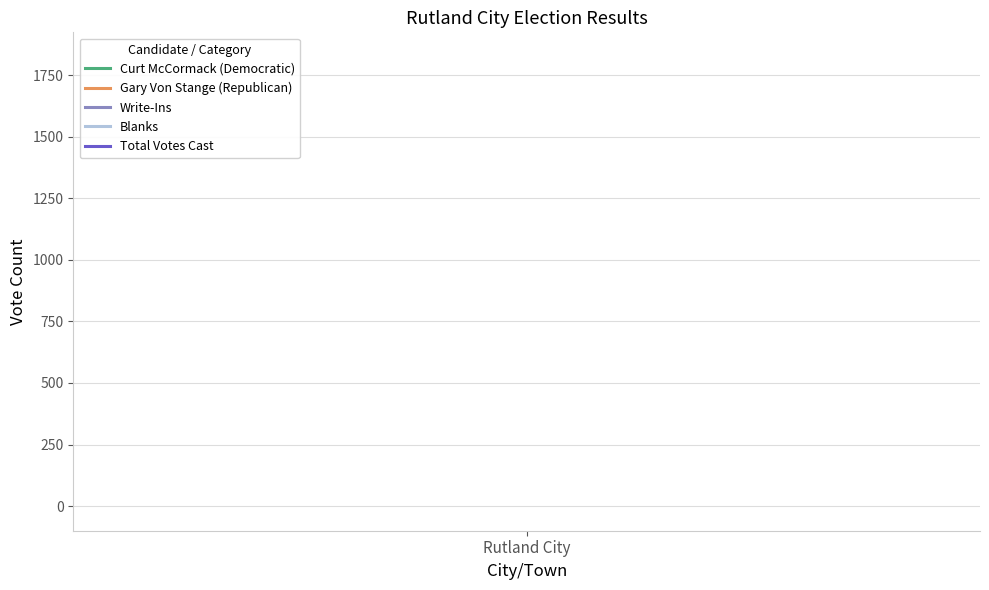

Is it true that Curt McCormack (Democratic) equals 1247 at Rutland City?

False